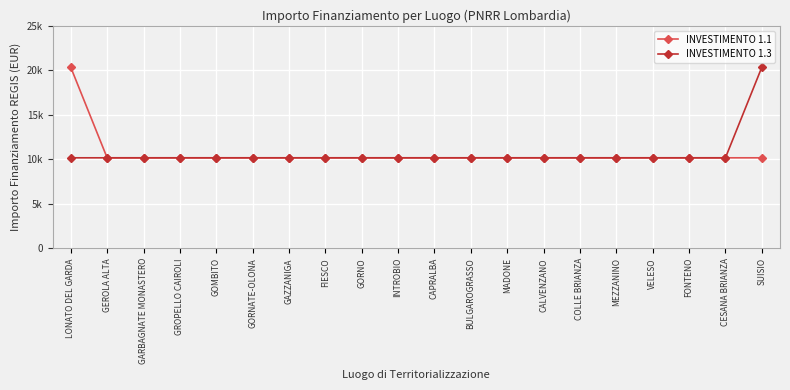

What is the lowest value of the INVESTIMENTO 1.1 series?

10172